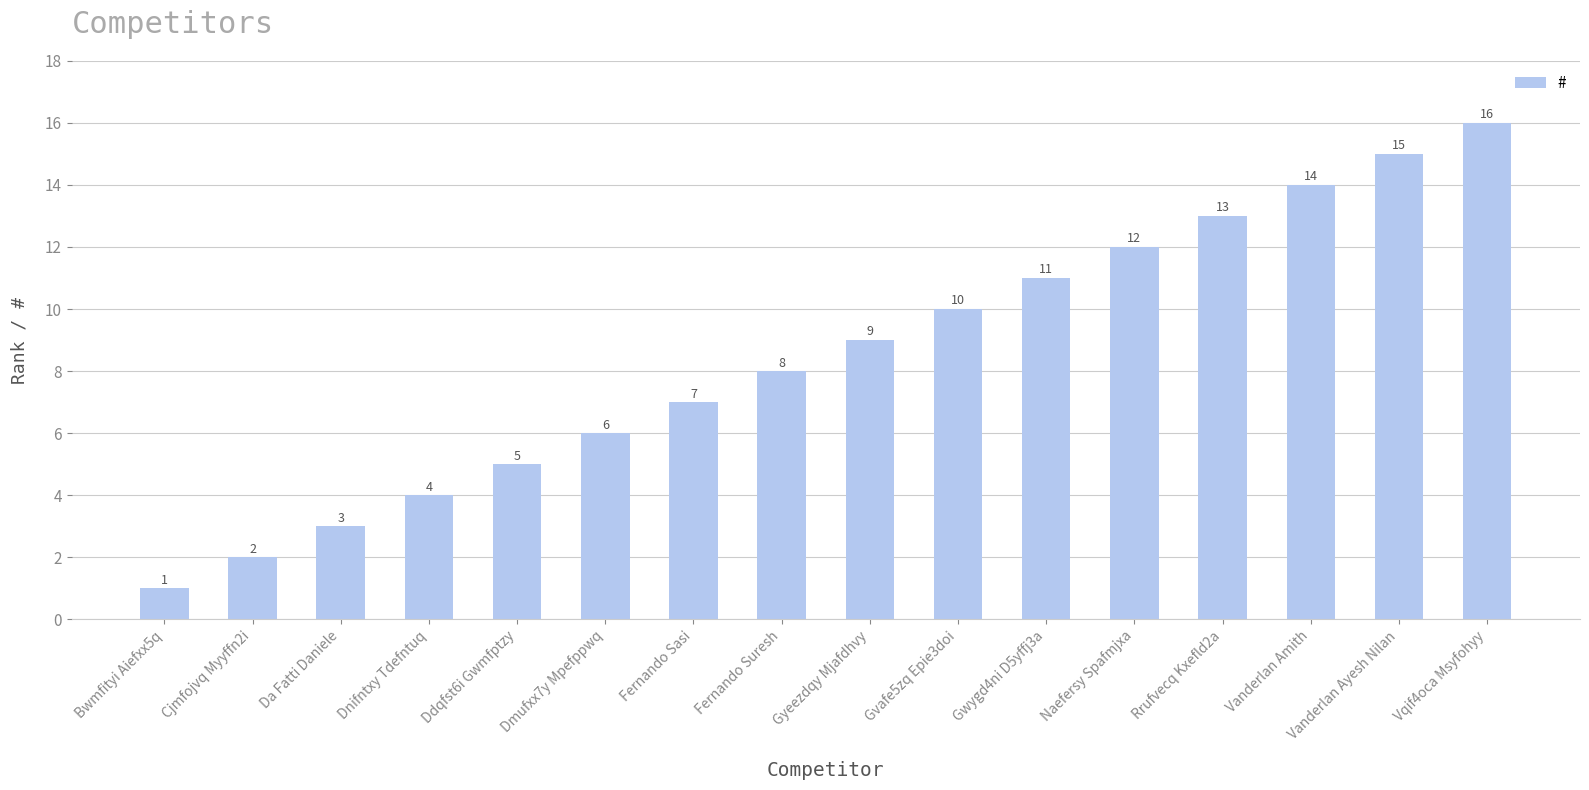

How many series are shown in this chart?

1